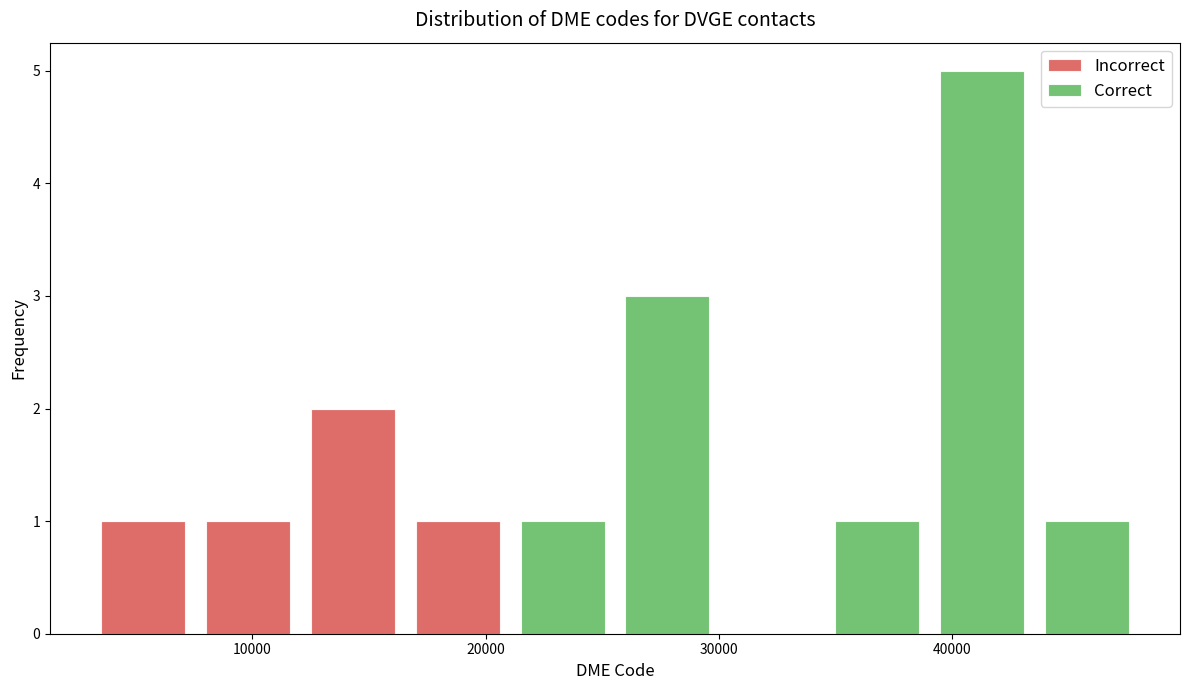

Reading left to right, transcribe this chart: for each stacked bar, give the range it covers on the x-axis and its total height. Neither the bar edges nor the heights are printed on the chart, so give them approximately, as read against the axes.

3000 to 8000: 1
8000 to 12000: 1
12000 to 17000: 2
17000 to 21000: 1
21000 to 26000: 1
26000 to 30000: 3
30000 to 35000: 0
35000 to 39000: 1
39000 to 44000: 5
44000 to 48000: 1